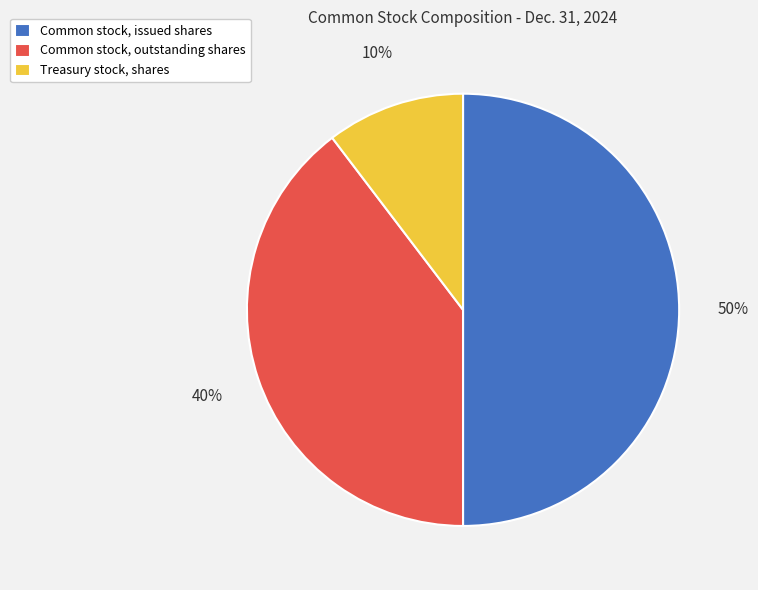

True or false: Common stock, issued shares accounts for 50% of the total.

True